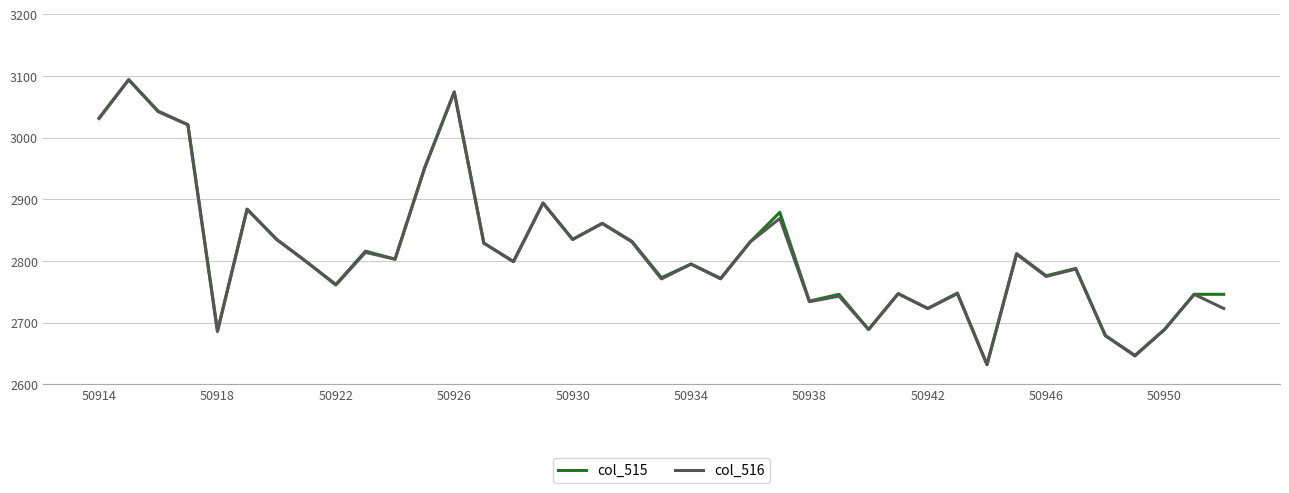

What is the maximum value for col_516?

3094